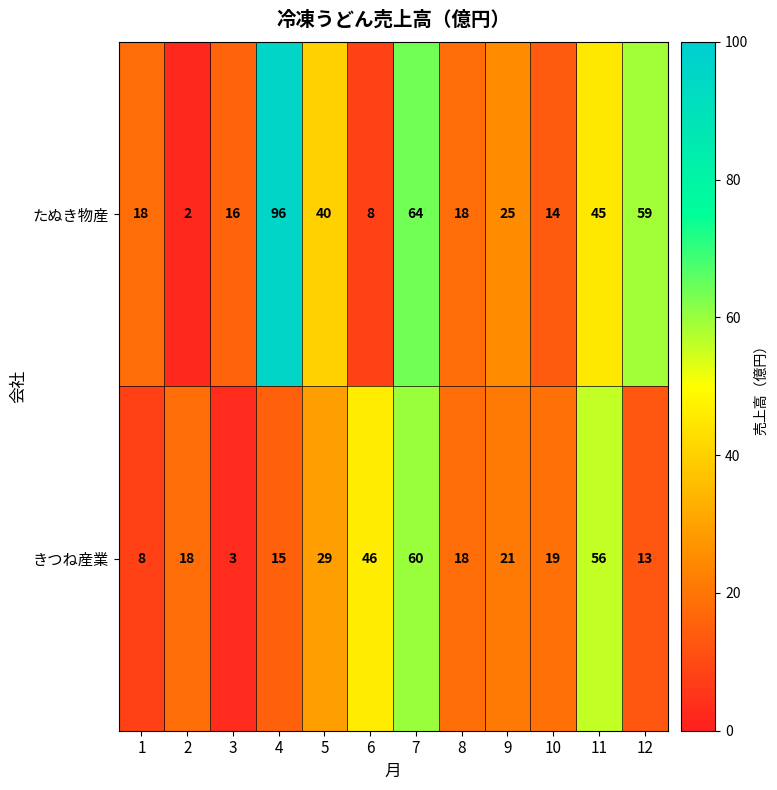

At how many categories does at least one series exceed 62?

2